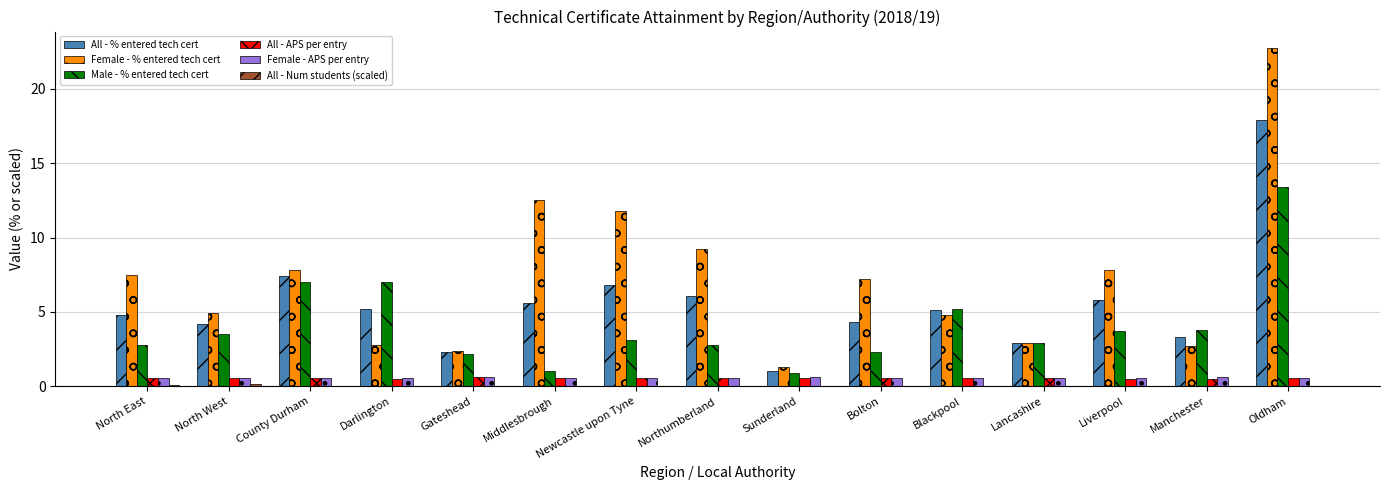

Between Bolton and Oldham, which series saw the biggest shift?

Female - % entered tech cert